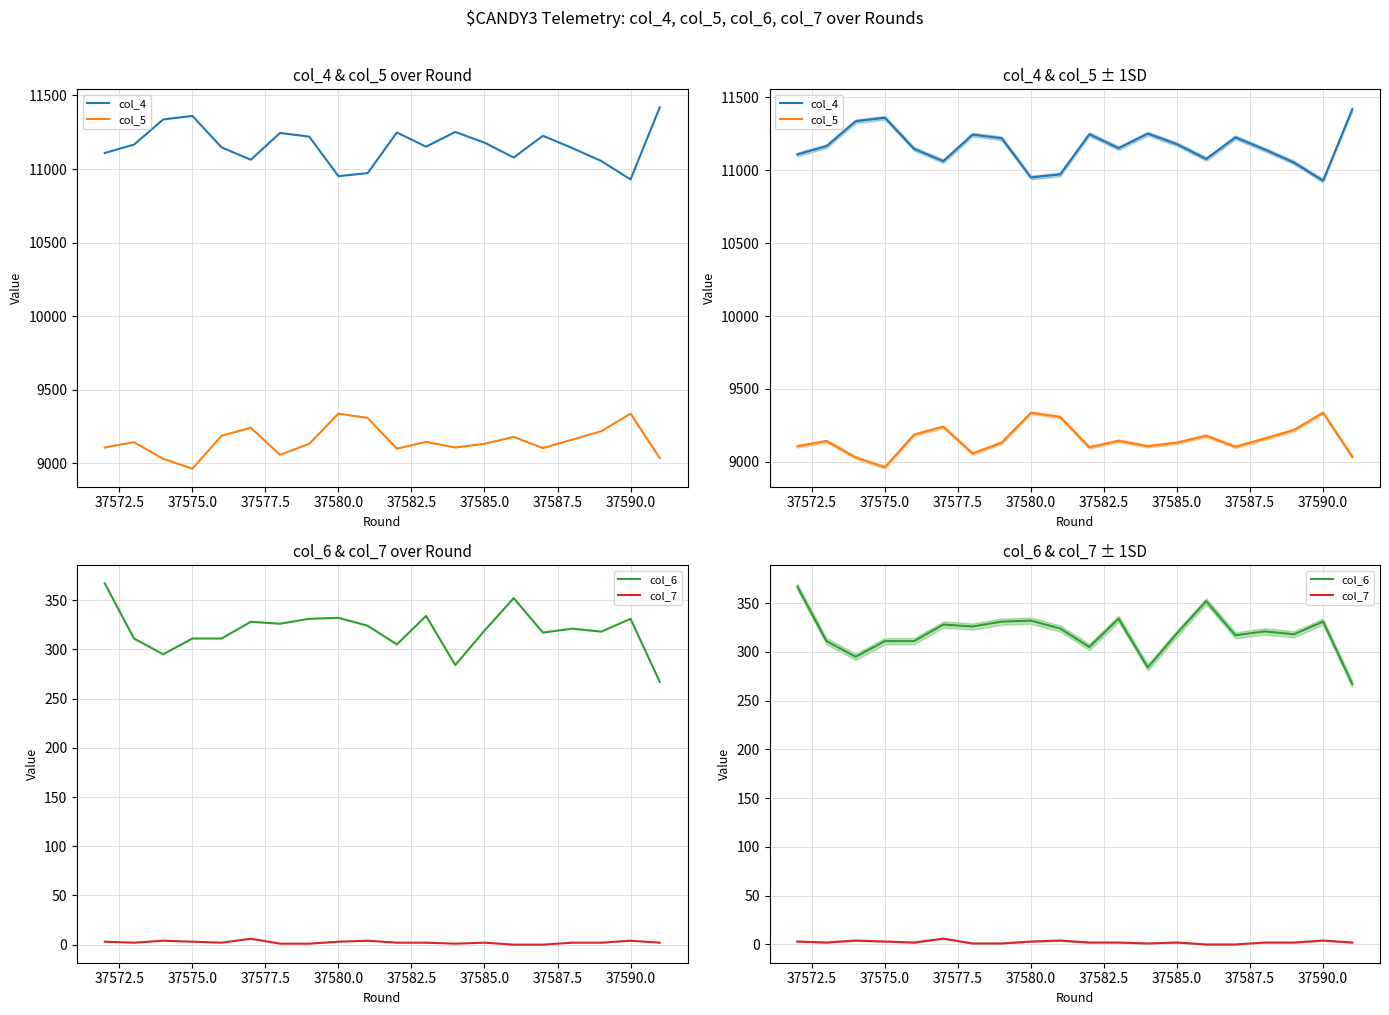

Count the number of data series in this chart.

4